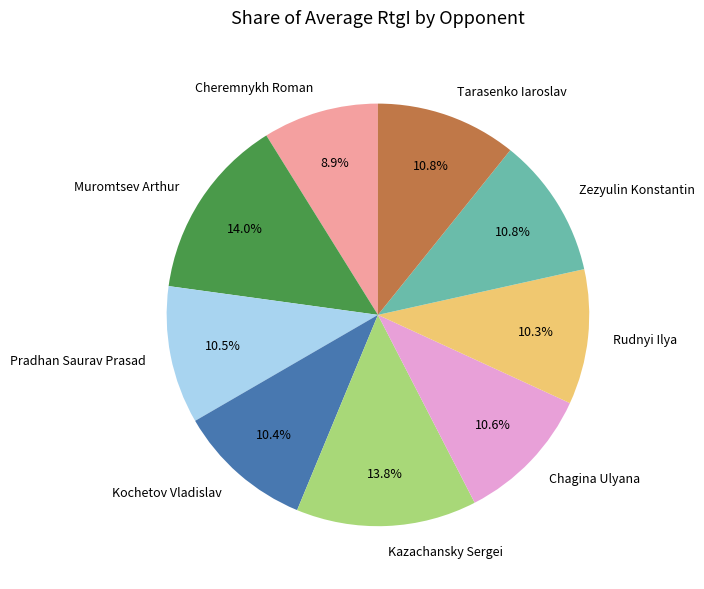

True or false: Tarasenko Iaroslav accounts for 1% of the total.

False